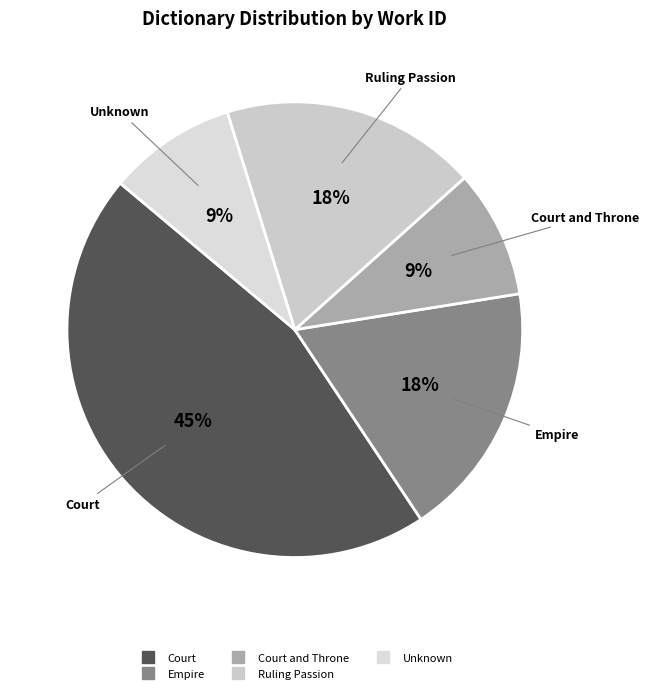

To the nearest percent, what is the difference between the largest and smallest slice percentages?

36%